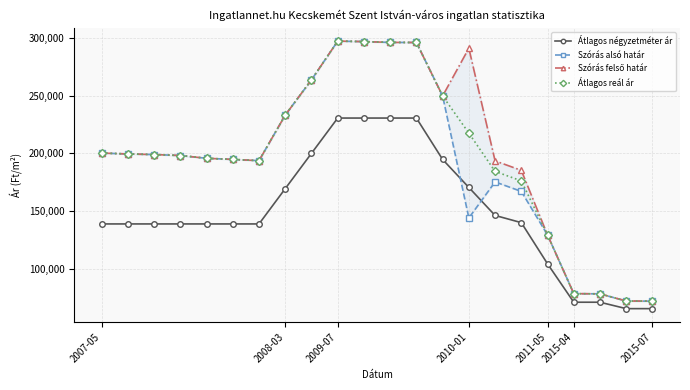

What is the lowest value of the Átlagos négyzetméter ár series?

65555